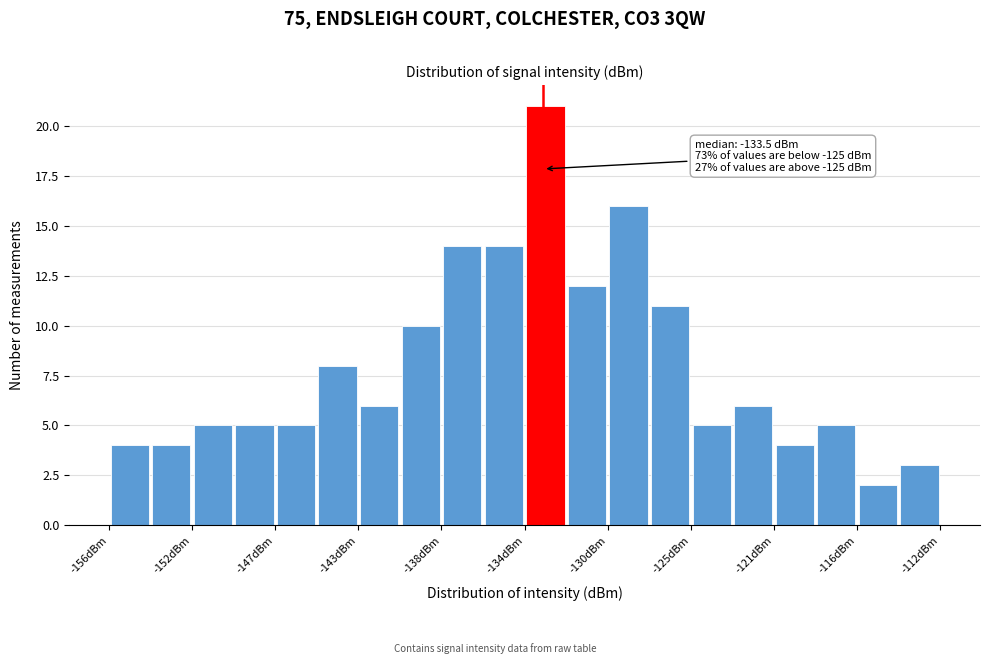

Which range on the x-axis has the tallest bar?

-134.0 to -131.8